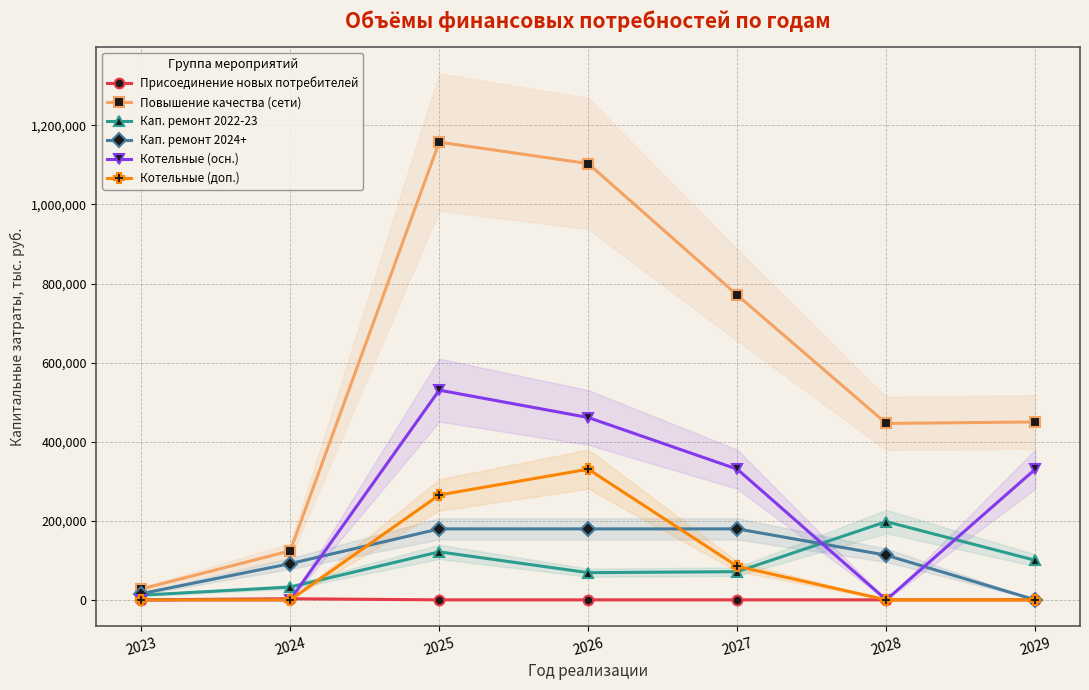

Which has a higher value, 2028 or 2026?

2028